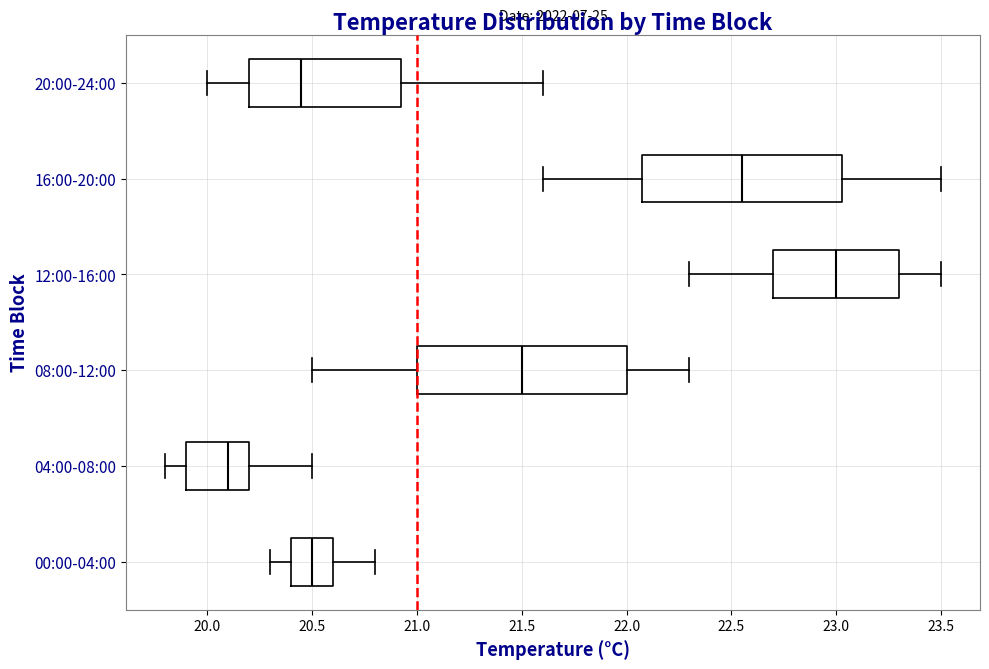

Where is the right edge of the box for 20:00-24:00 on the x-axis? The values are not printed on the chart, so give them approximately, as read against the axis.

20.95